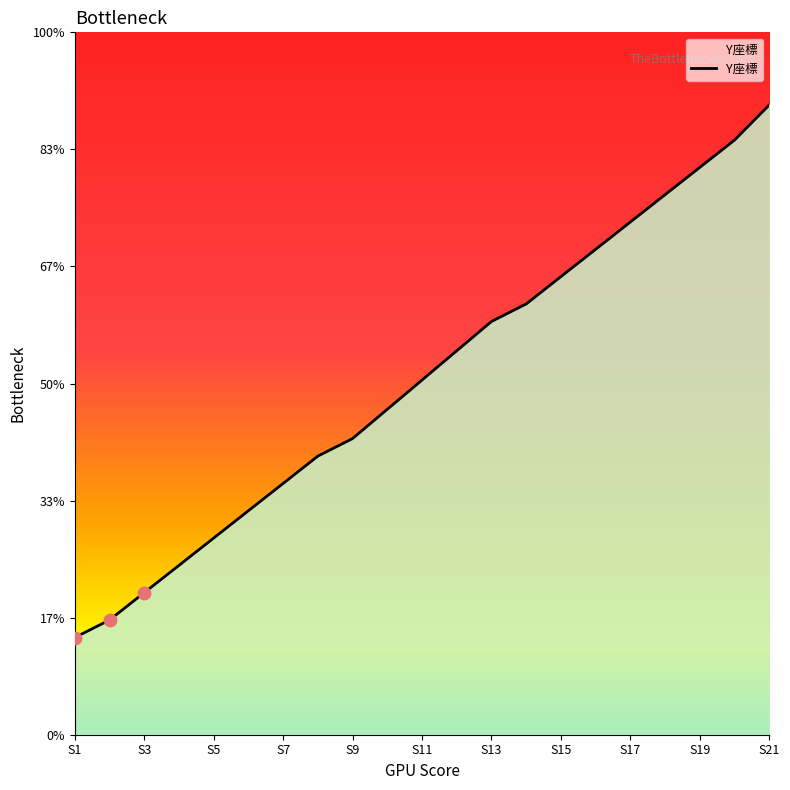

Is this an area chart (filled region under the line)?

Yes